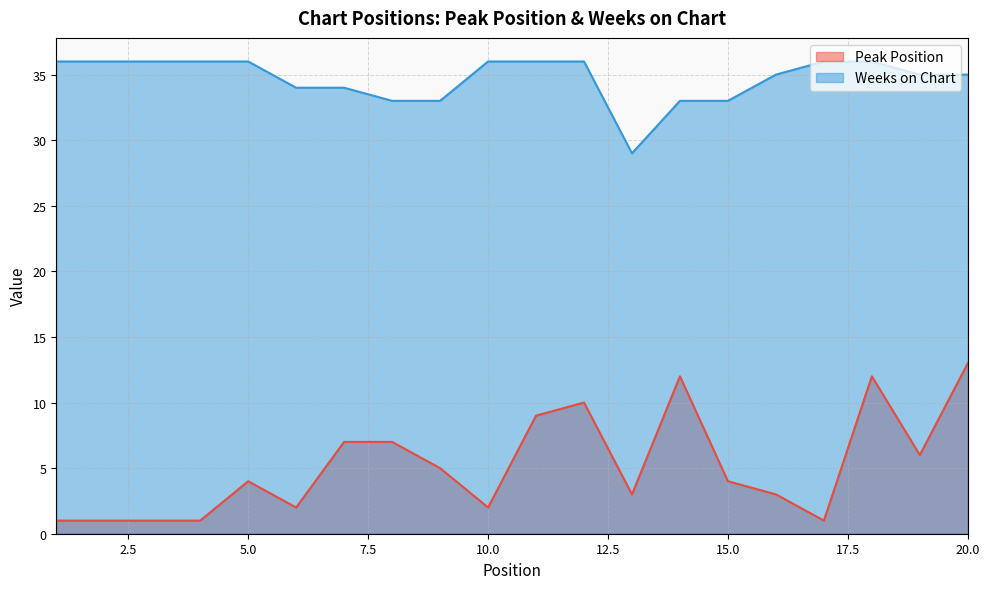

What is the value of the Peak Position point at the 13th from the left?

3